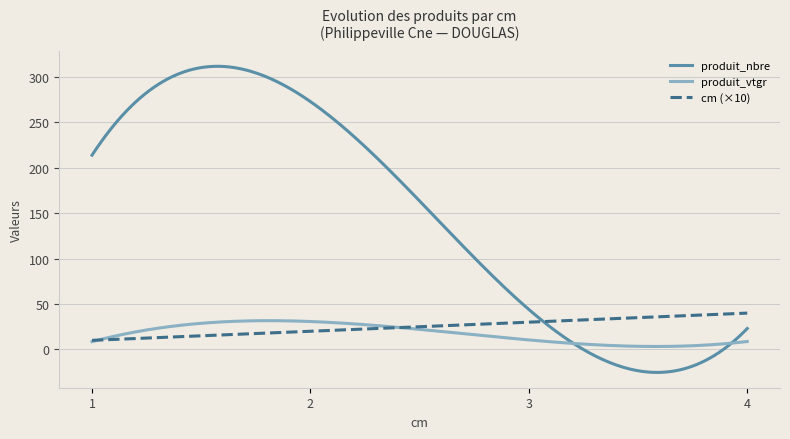

Which series has the largest total across all categories?

produit_nbre